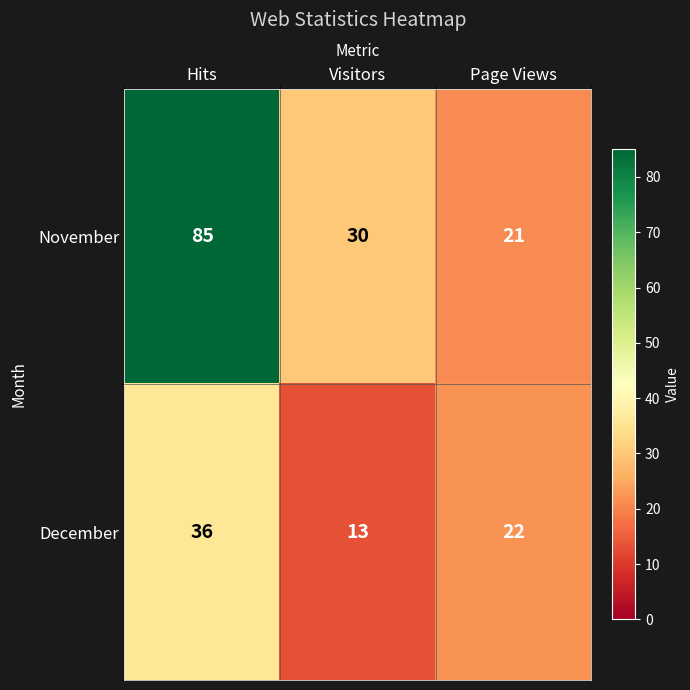

How many December values are between 13 and 36?

3